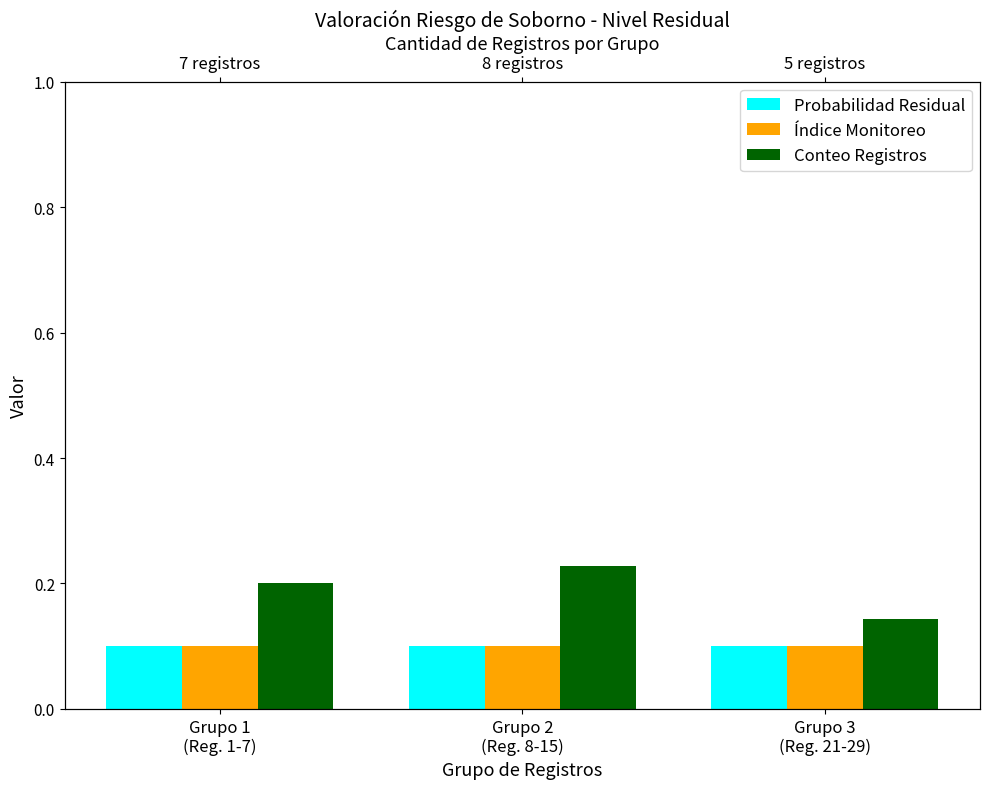

The value of Conteo Registros at Grupo 3
(Reg. 21-29) is 0.1. True or false?

False